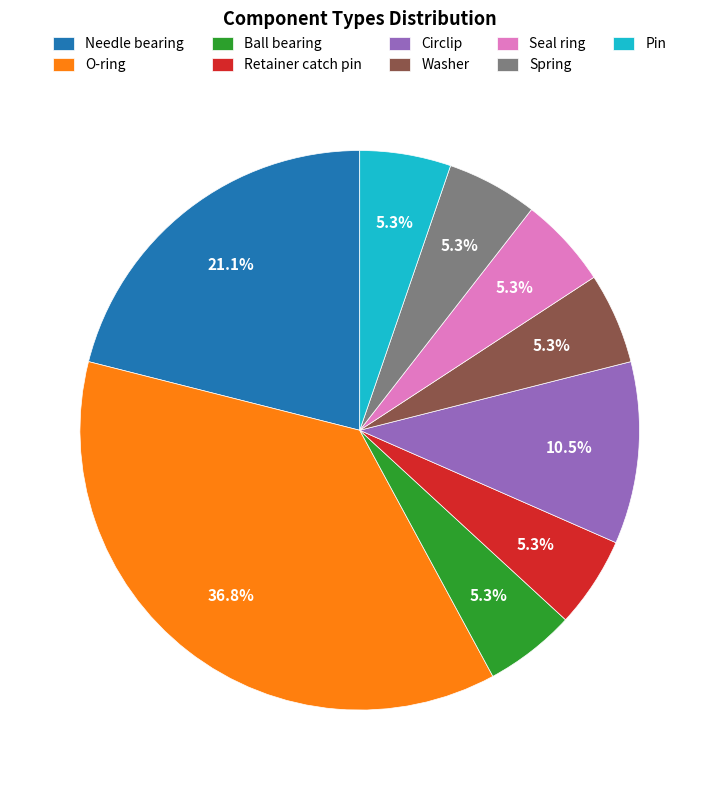

To the nearest percent, what percentage of the pie is Washer?

5%